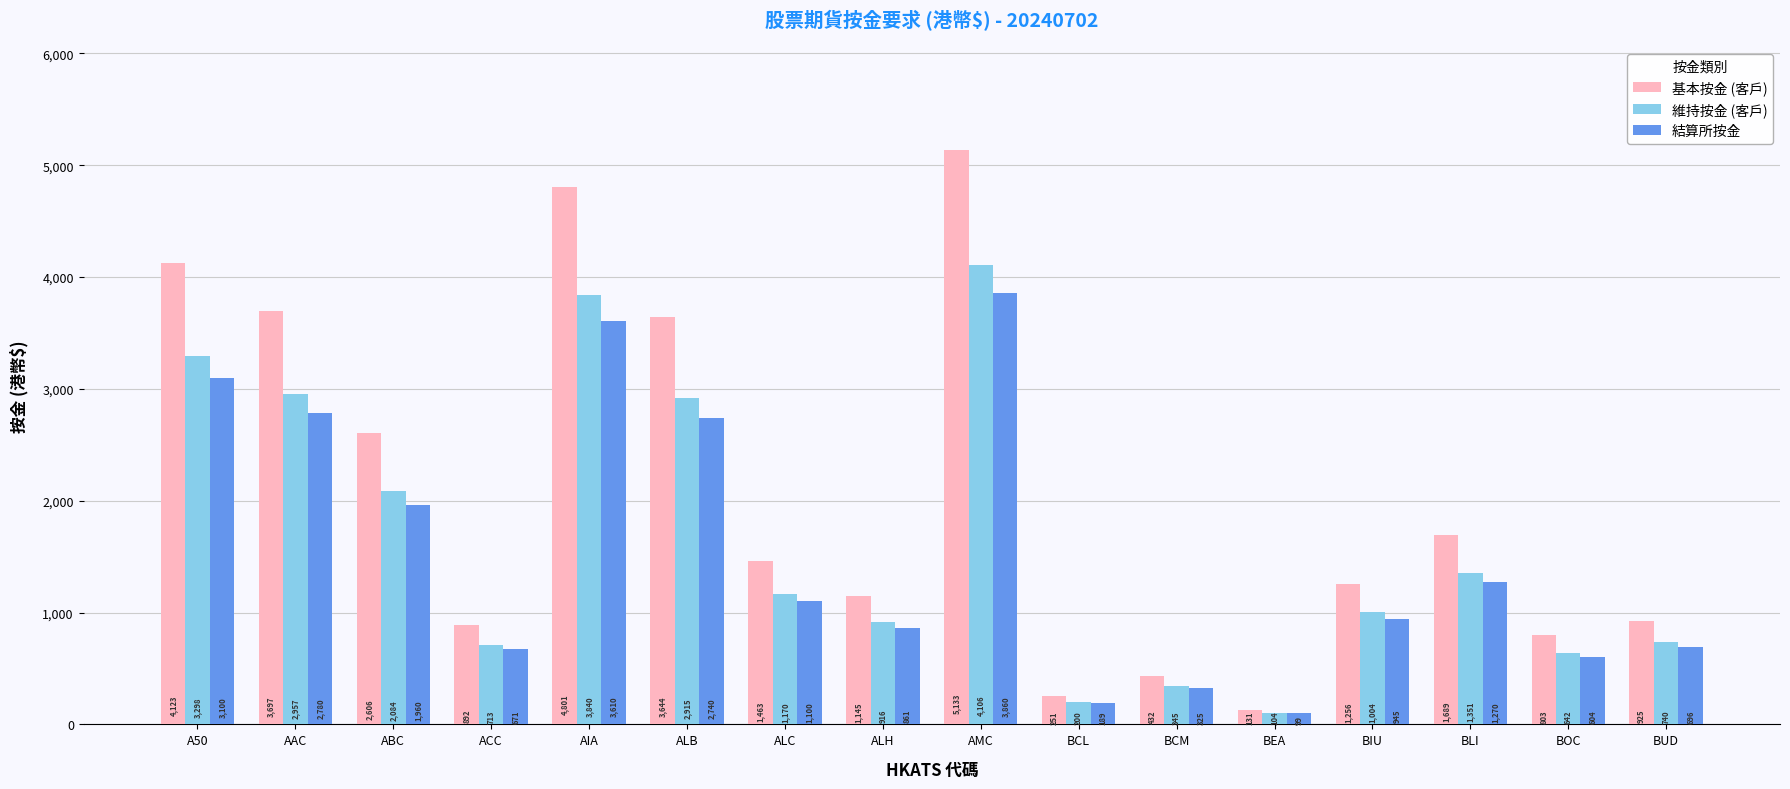

At which label does 維持按金 (客戶) reach its minimum?

BEA